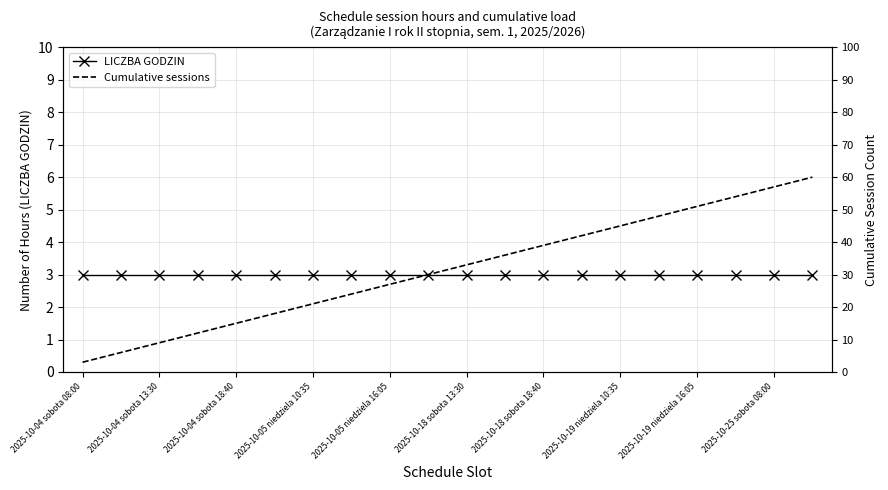

Which series has the widest spread of values?

Cumulative sessions